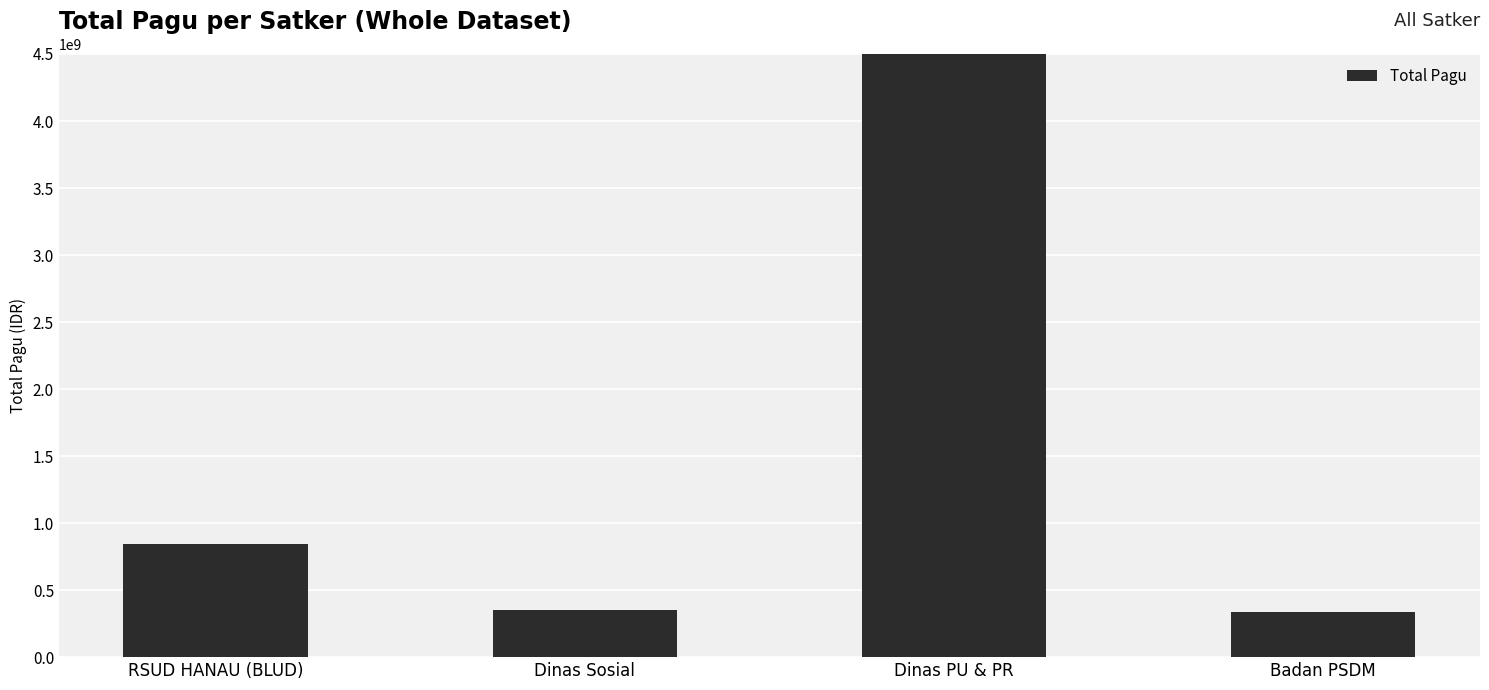

What is the sum of all values?

7107572031